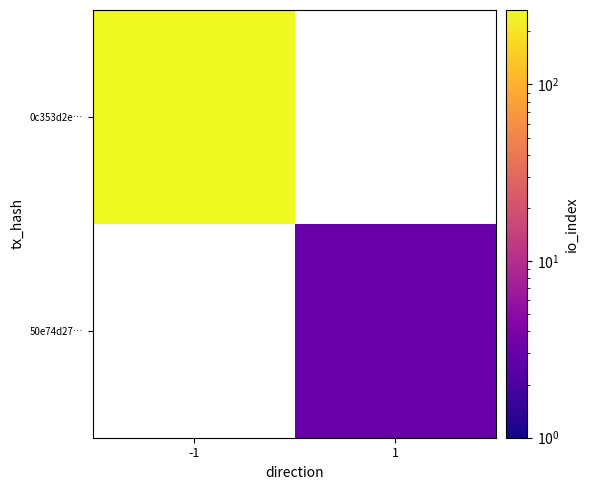

At how many categories does at least one series exceed 38?

1